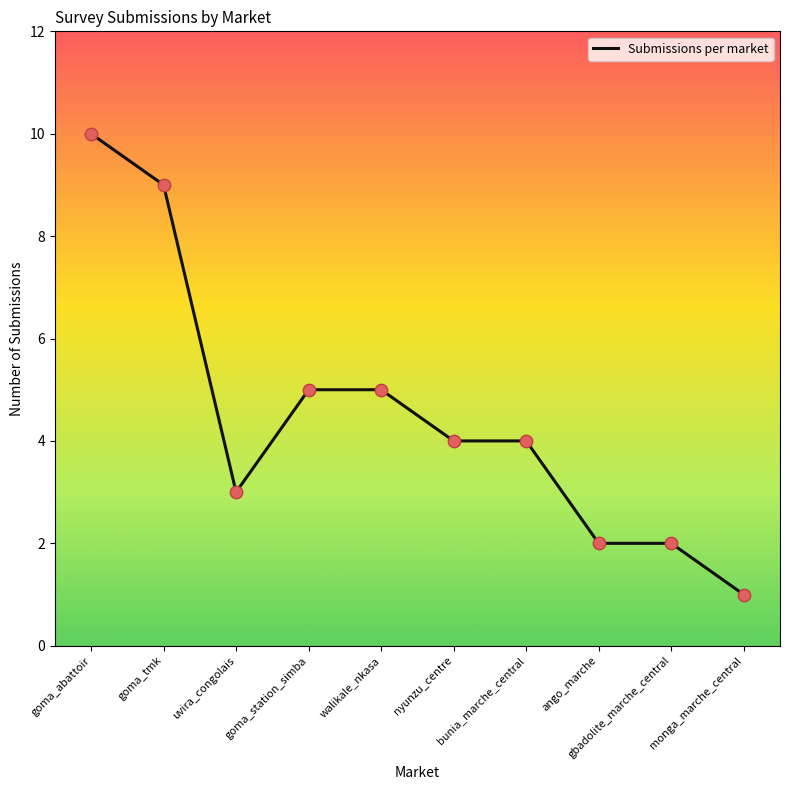

Approximately how many times larger is the value at goma_station_simba compared to ango_marche?

2.5